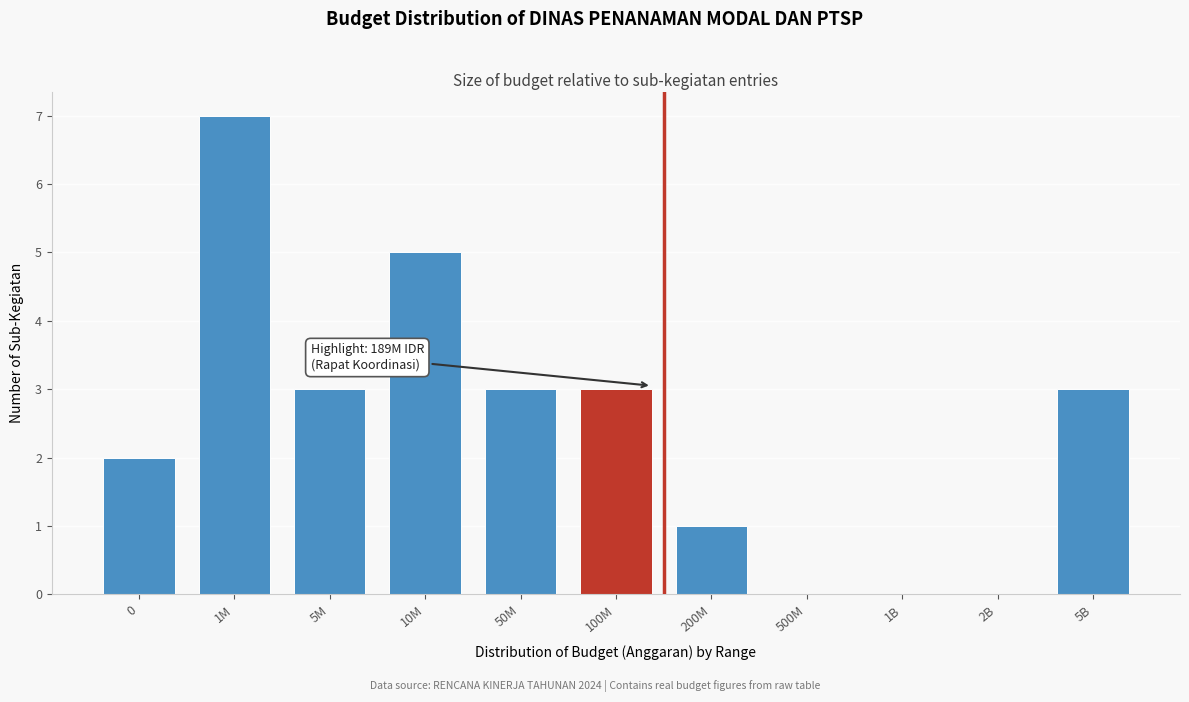

Reading left to right, what are all the values shown in this chart?

0=2	1M=7	5M=3	10M=5	50M=3	100M=3	200M=1	500M=0	1B=0	2B=0	5B=3